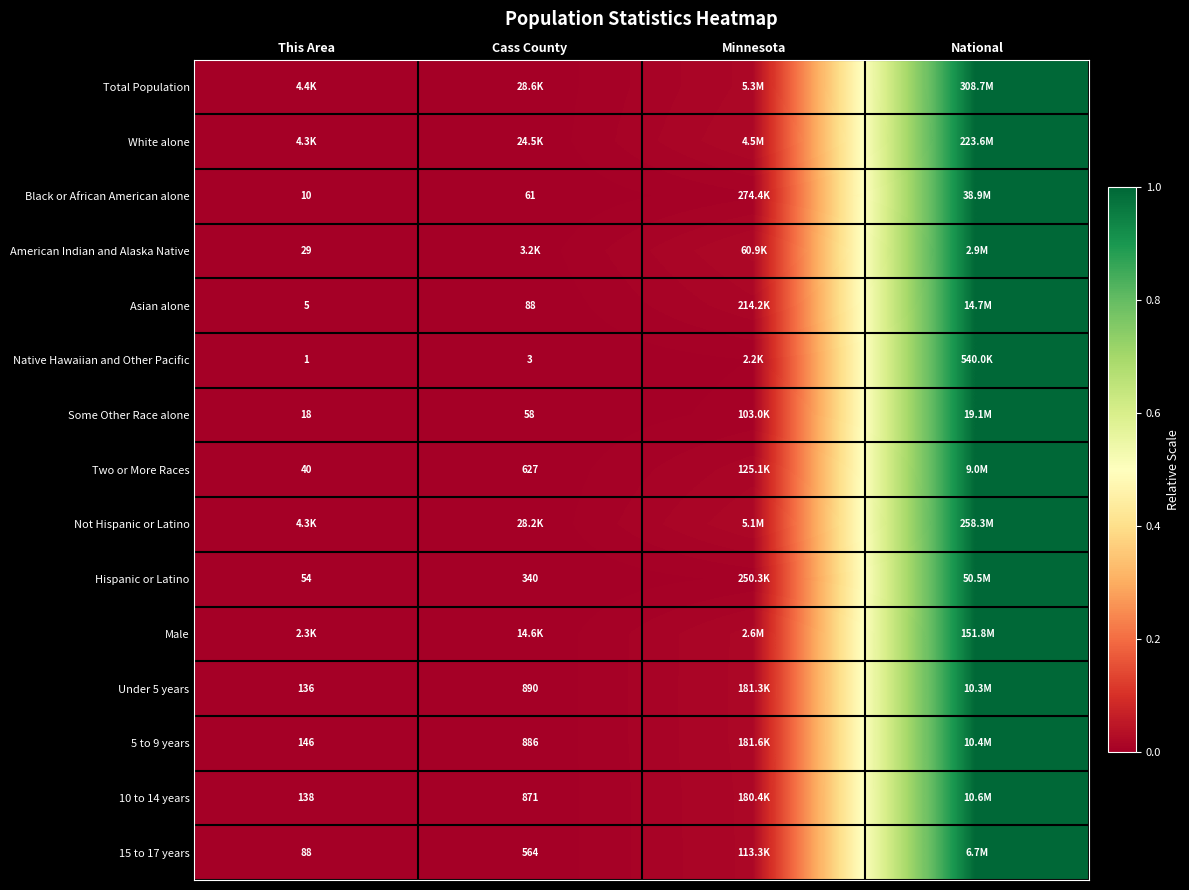

Where is Total Population nearest to the value 0?

This Area